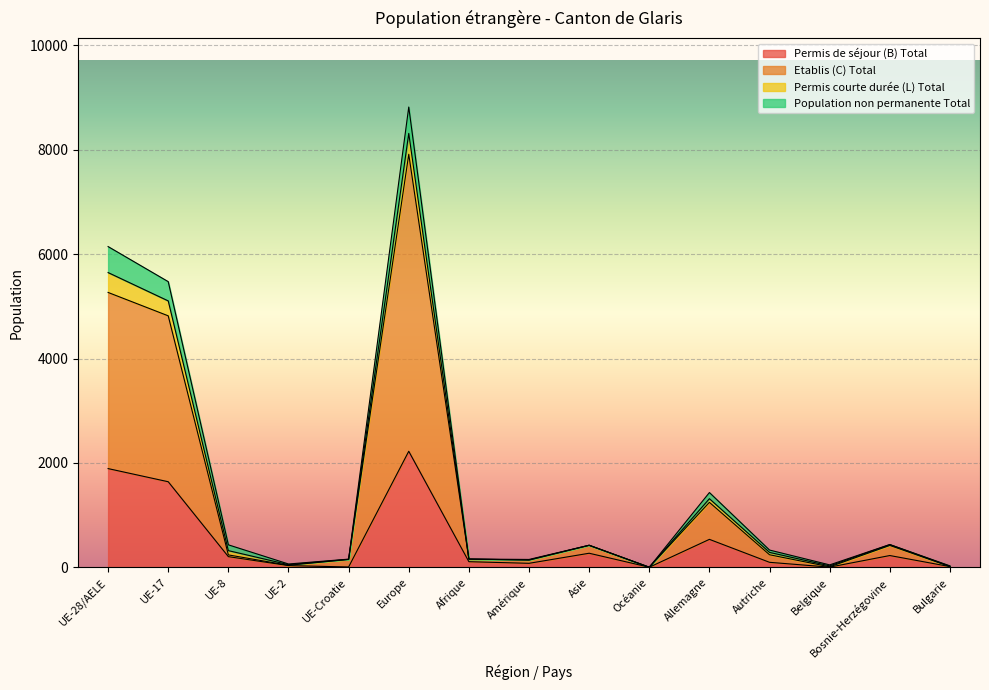

Between UE-Croatie and UE-17, which is larger?

UE-17